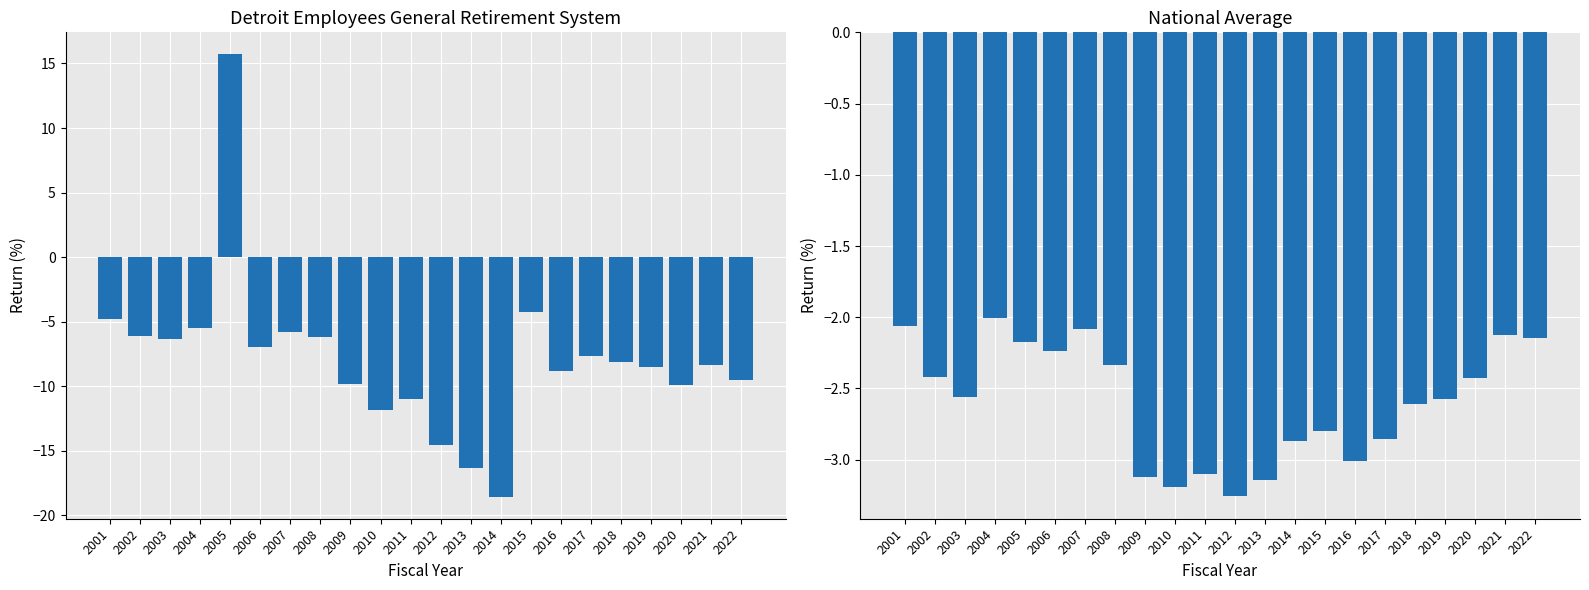

At how many categories does at least one series exceed 13?

1